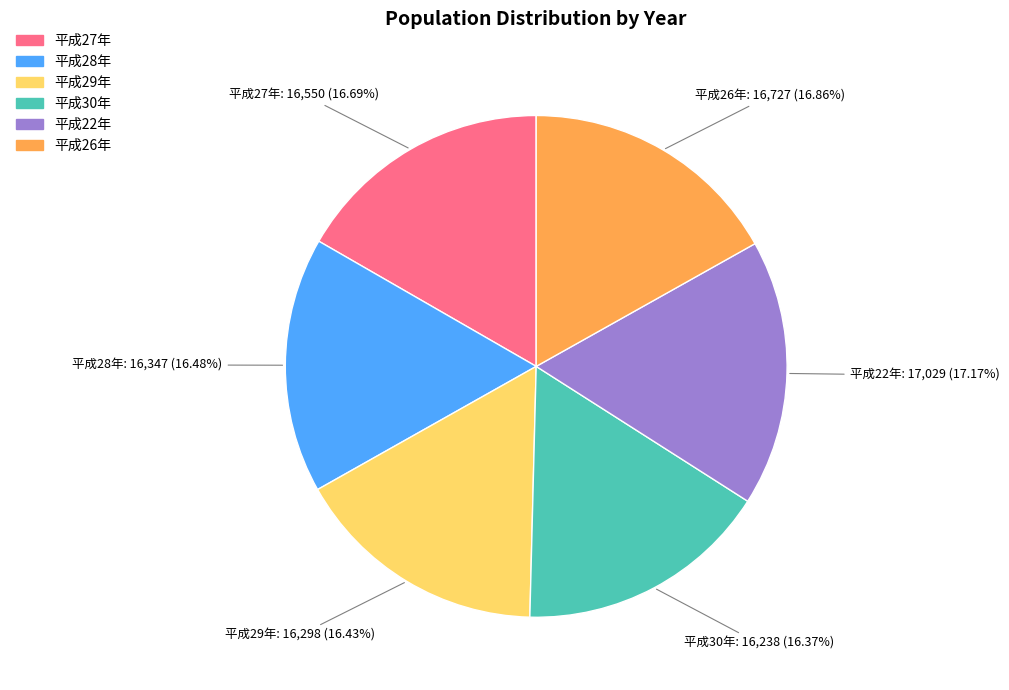

What is the ratio of the value at 平成26年 to the value at 平成22年?

1.0